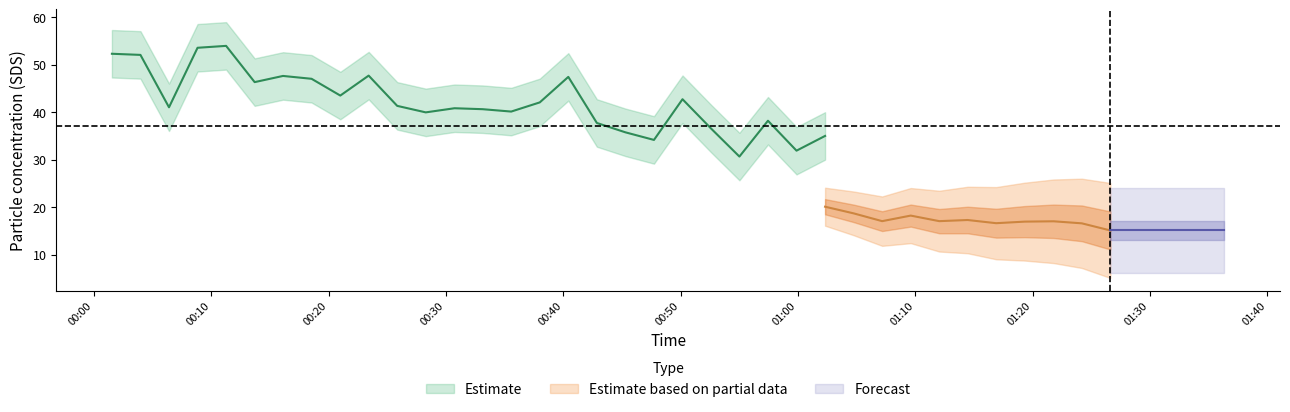

What is the smallest value displayed?

15.1